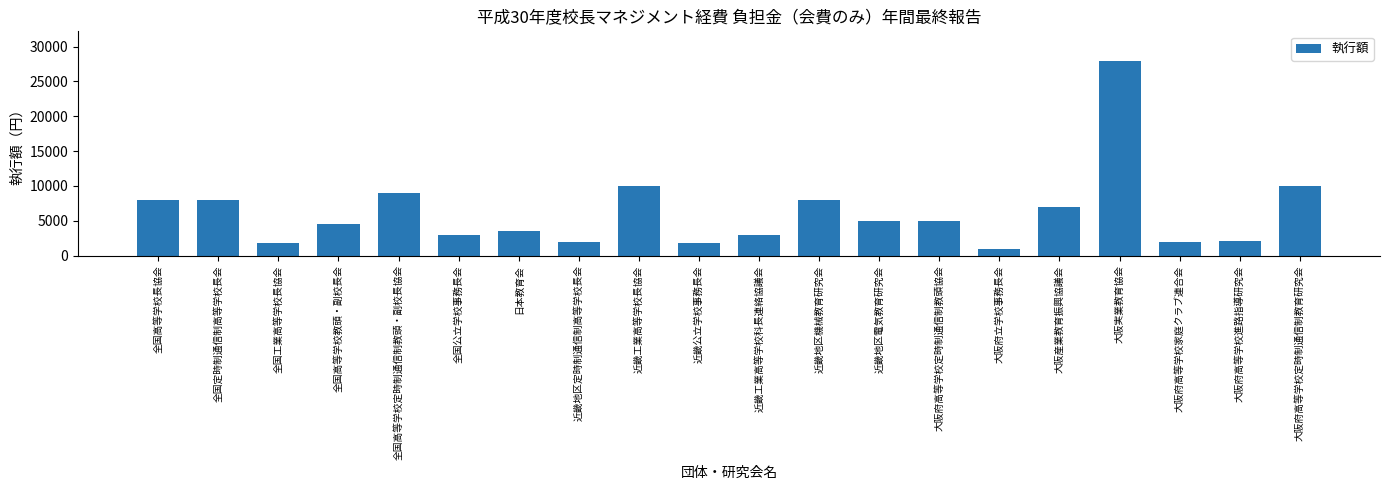

At which category does the chart reach its minimum across all series?

大阪府立学校事務長会